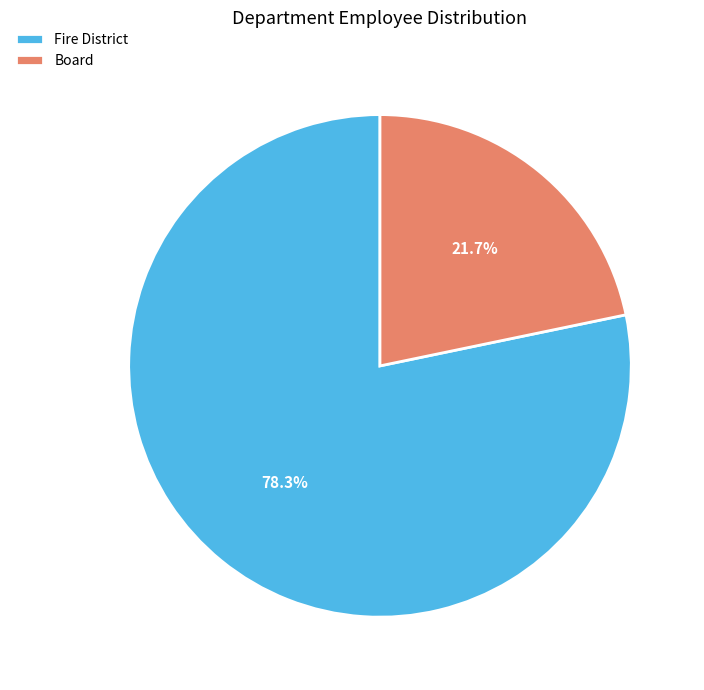

Rank the categories by value from highest to lowest.

Fire District, Board